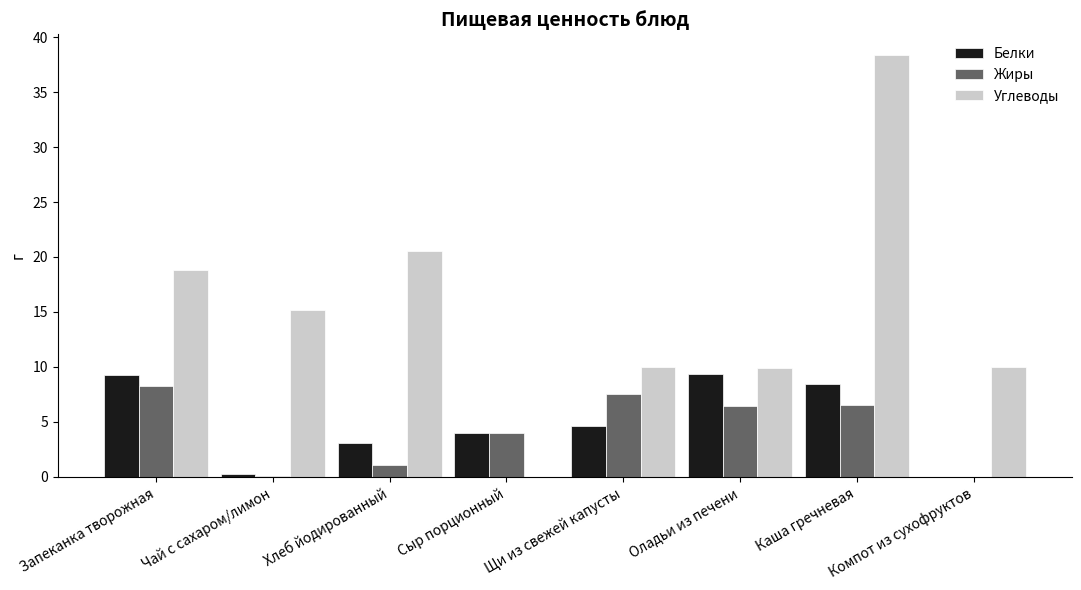

What is the maximum value shown in the chart?

38.3